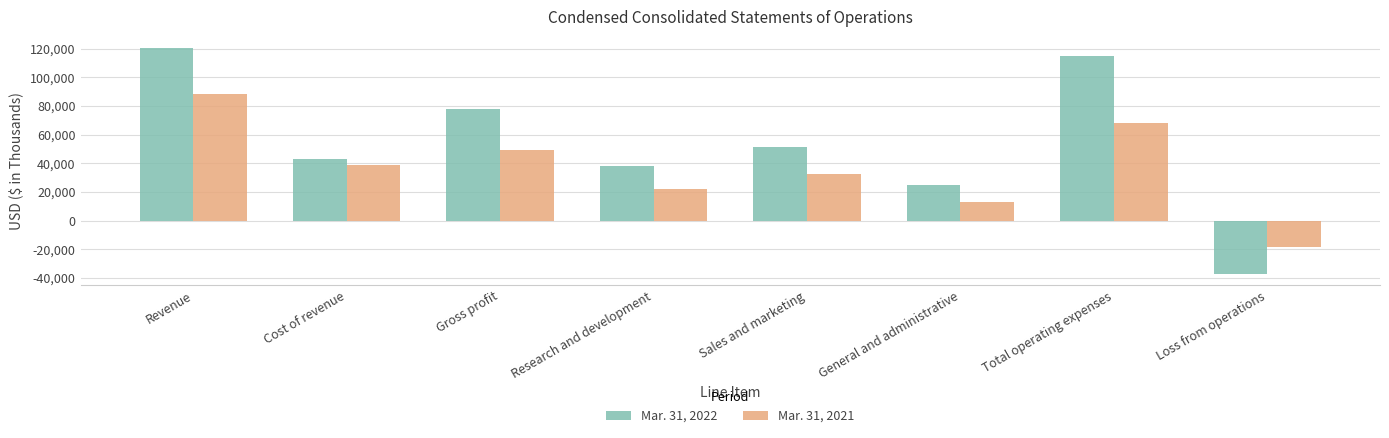

What is the label of the 5th bar from the left?

Sales and marketing